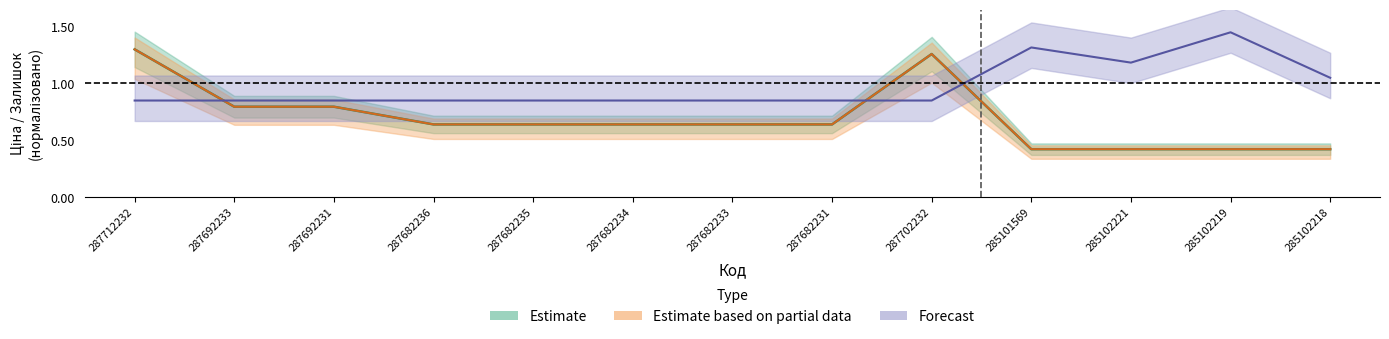

True or false: Доп. ціна has more than 0 points higher than both neighbors.

True